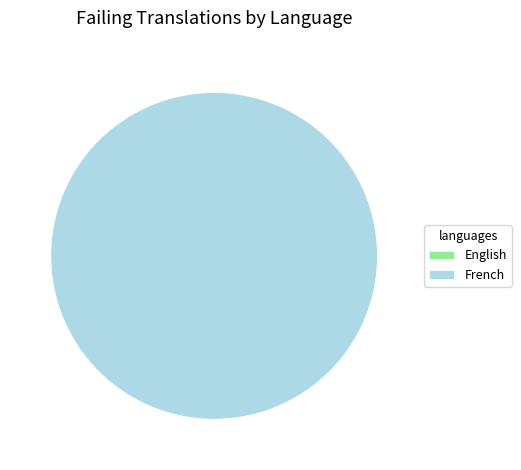

To the nearest percent, what is the difference between the largest and smallest slice percentages?

100%